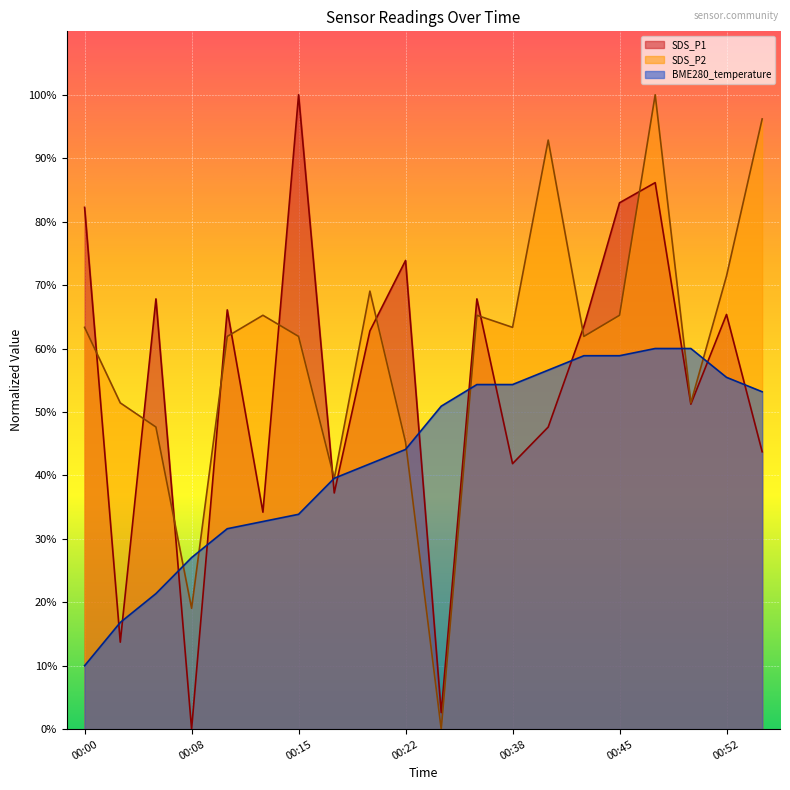

In SDS_P2, how many points are higher than both neighbors (excluding endpoints)?

5